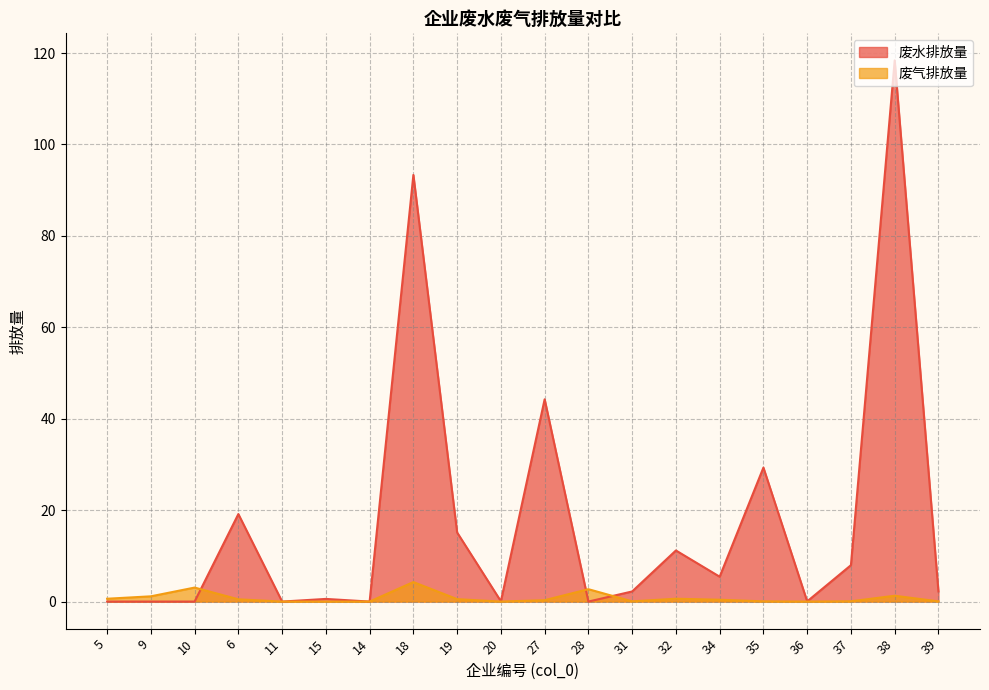

In 废气排放量, how many points are higher than both neighbors (excluding endpoints)?

6